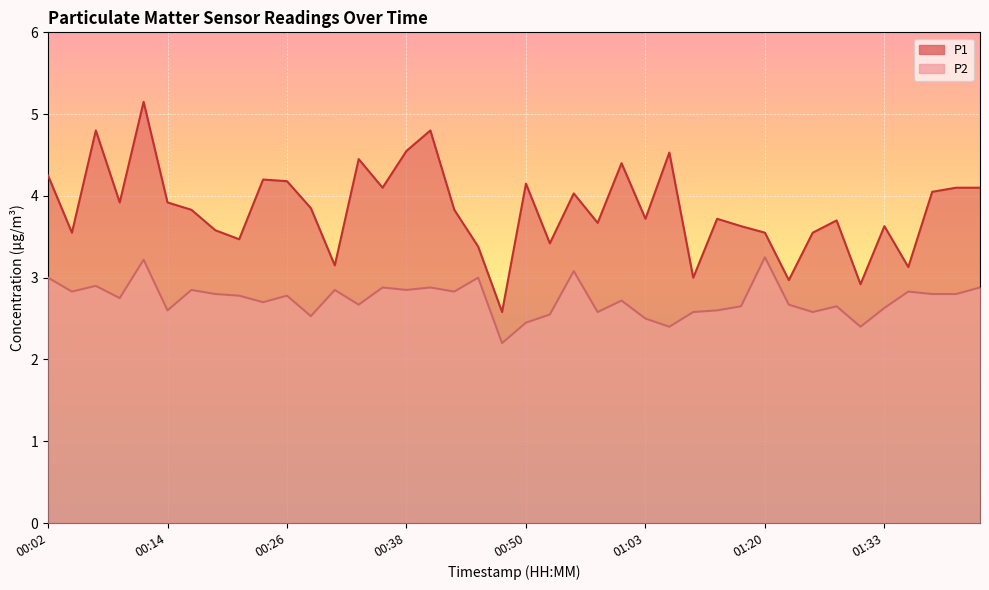

Which series has the widest spread of values?

P1